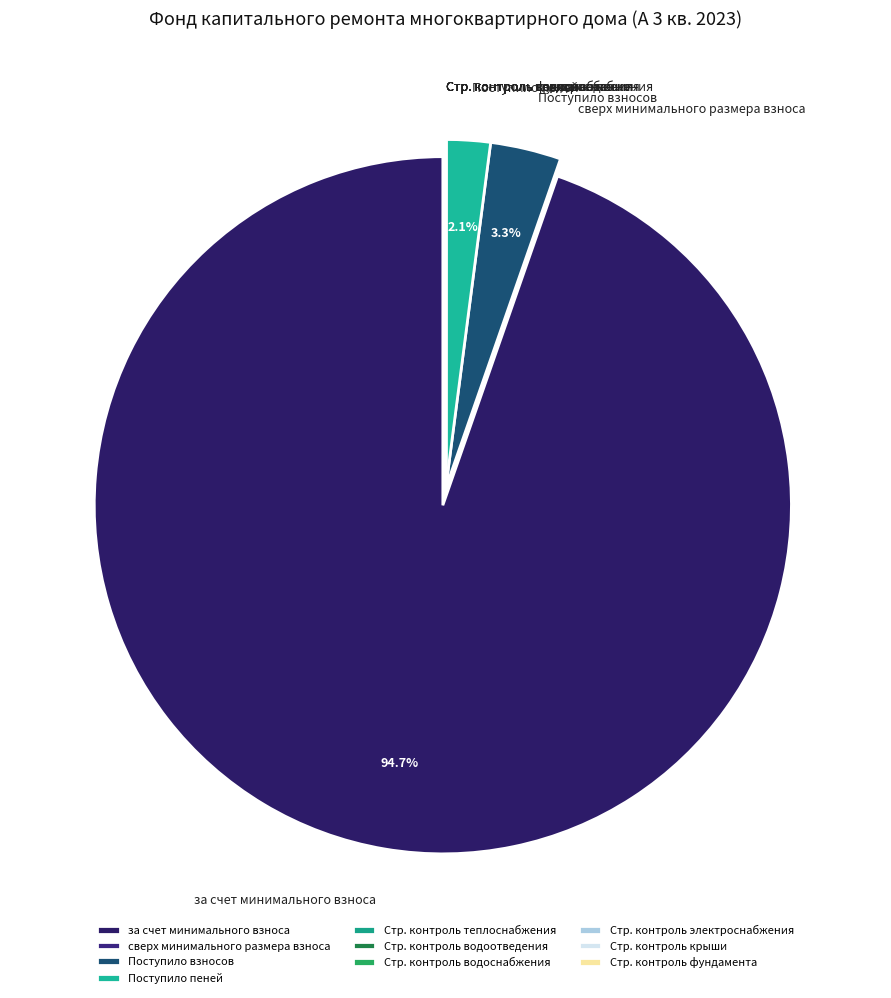

What portion of the pie excludes за счет минимального взноса?

5.4%